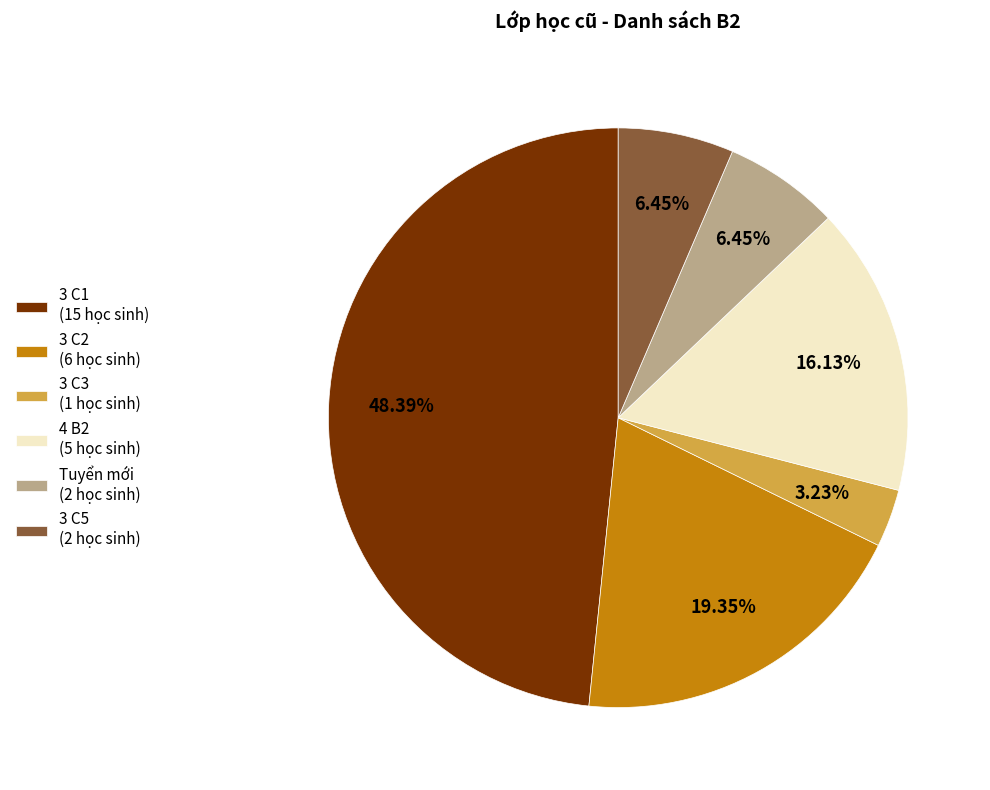

Does 3 C5 account for over 50% of the chart?

No